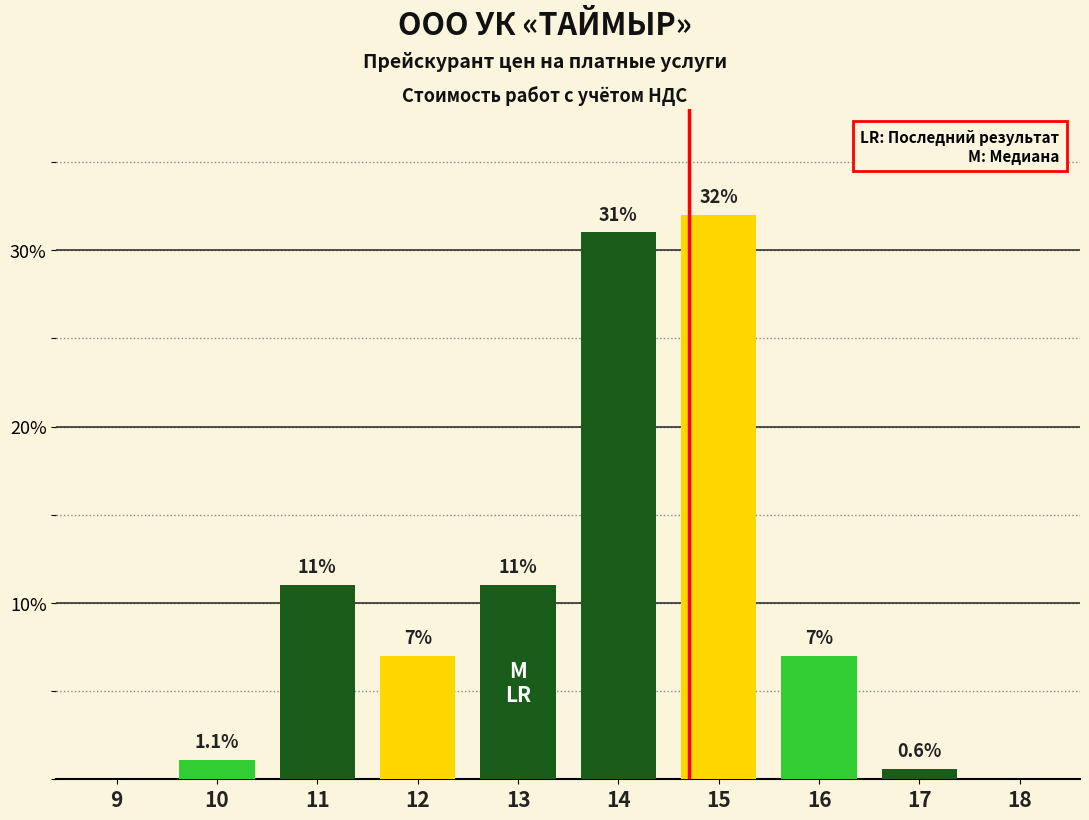

The chart shows a value of 41.9 at 14. True or false?

False